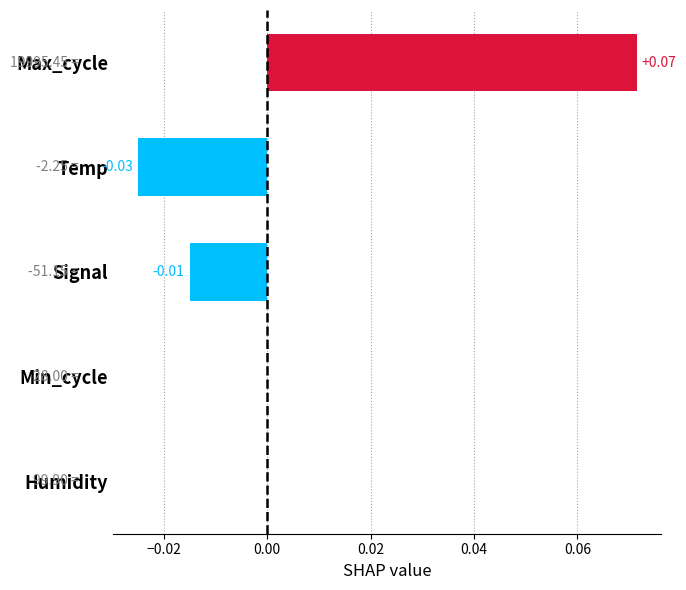

What is the change in value from Humidity to Max_cycle?

+0.1